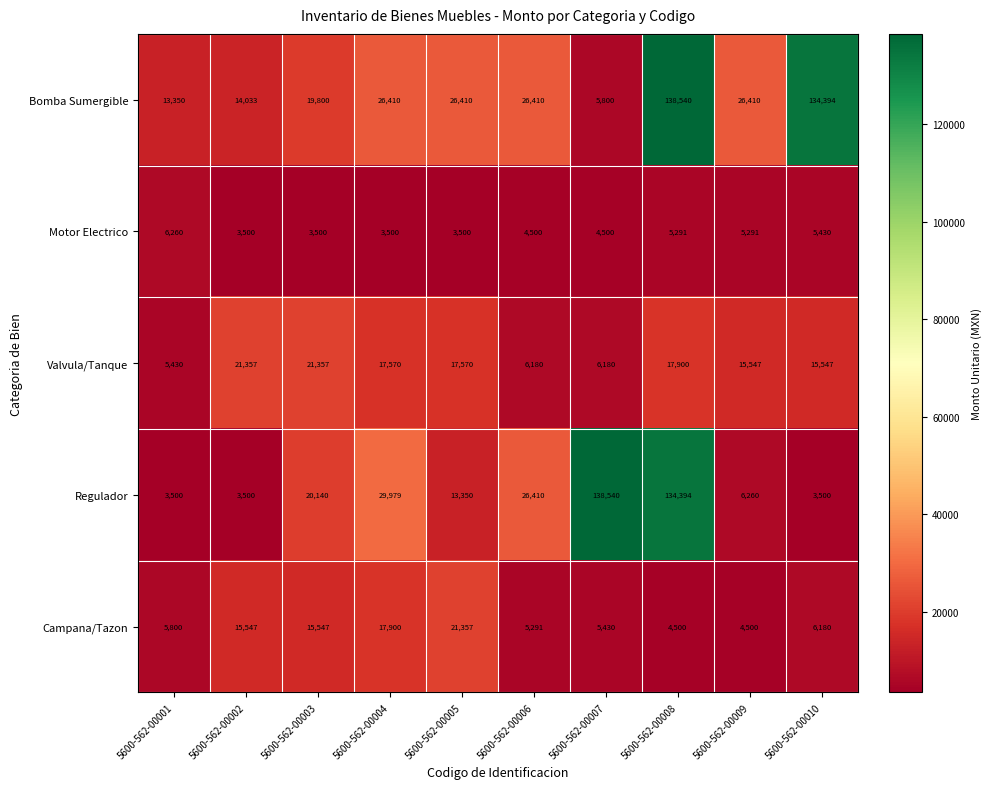

The value of Campana/Tazon at 5600-562-00009 is 4500. True or false?

True